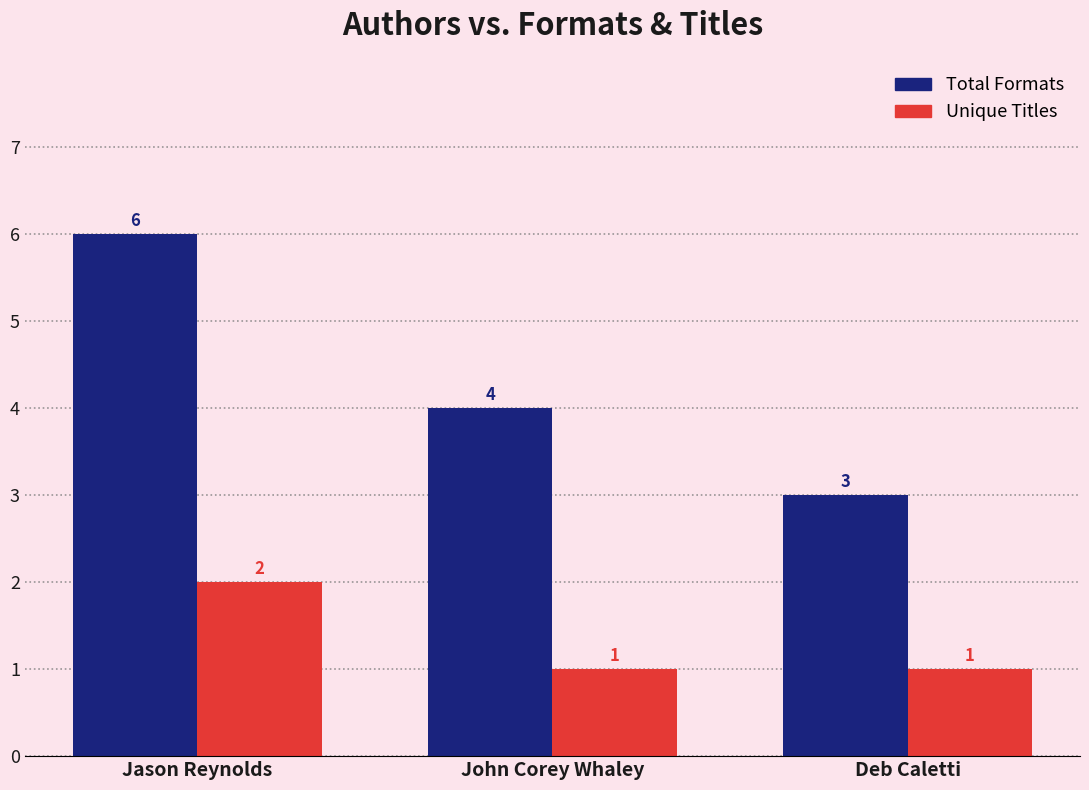

What is the maximum value for Total Formats?

6